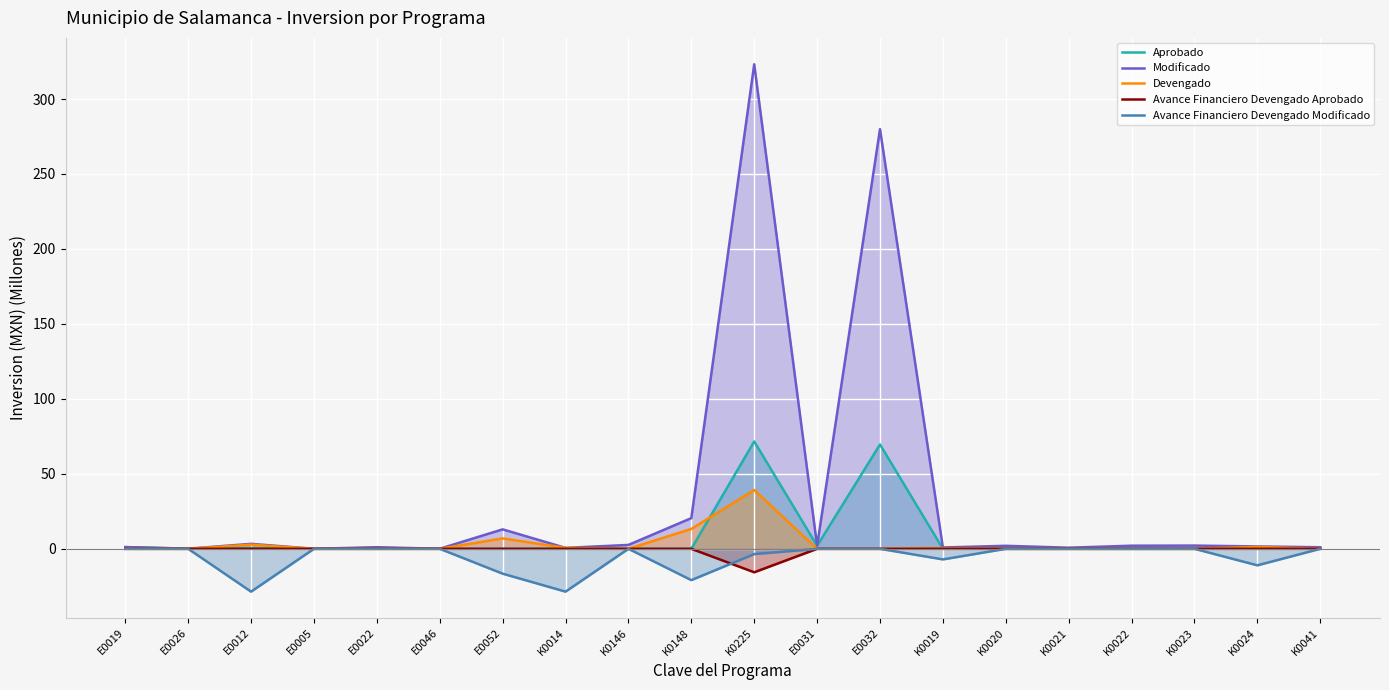

How many values in Devengado are above zero?

7